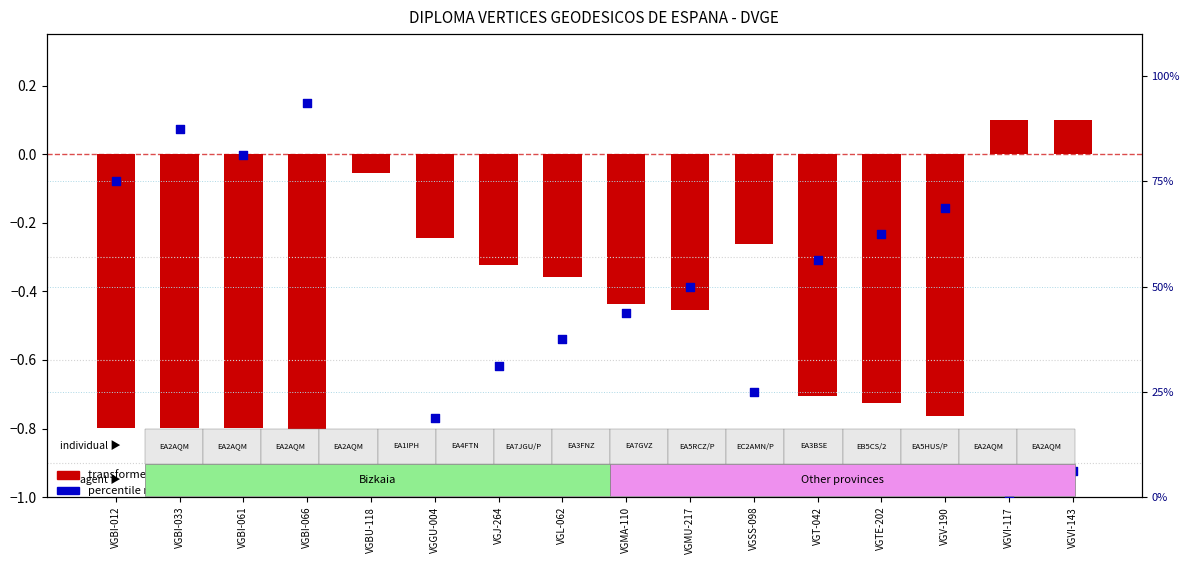

What are all the series names shown in the legend?

transformed count, percentile rank within the sample